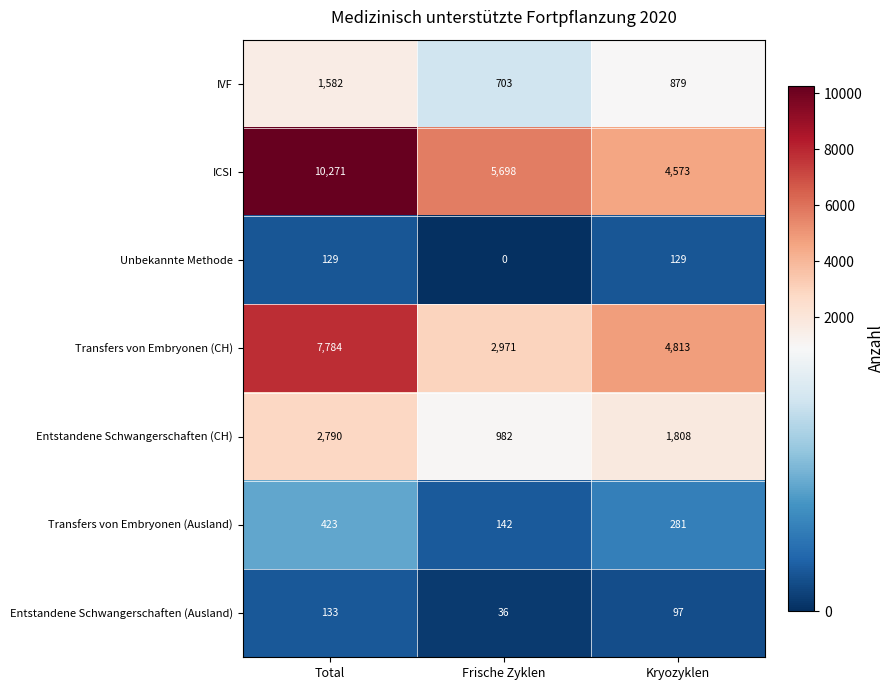

What is the maximum value shown in the chart?

10271